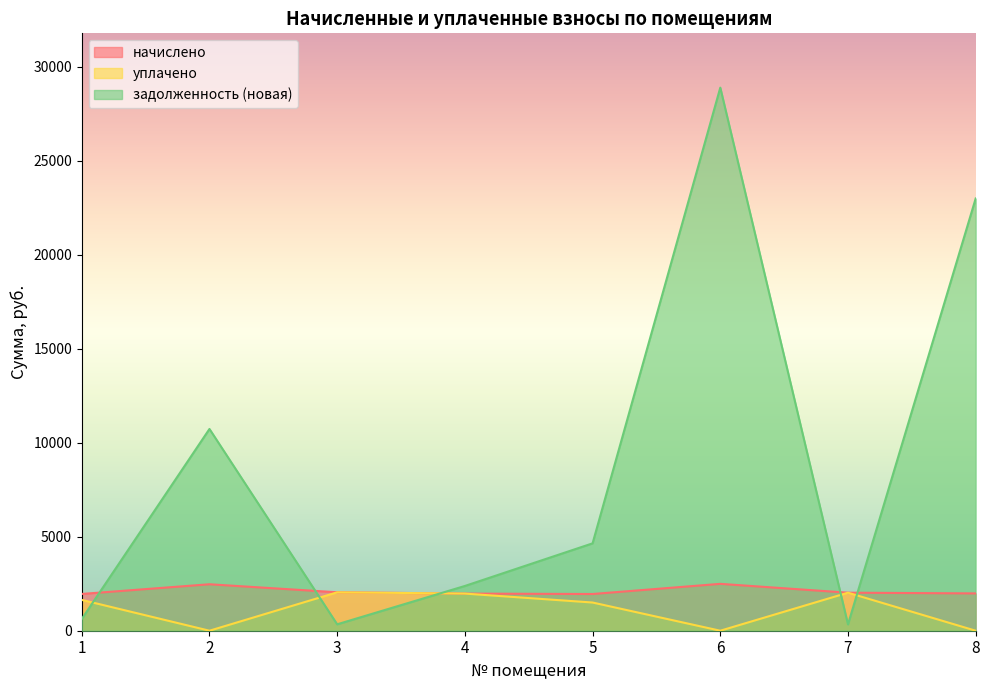

Is the value of начислено at 8 greater than the value of уплачено at 2?

Yes